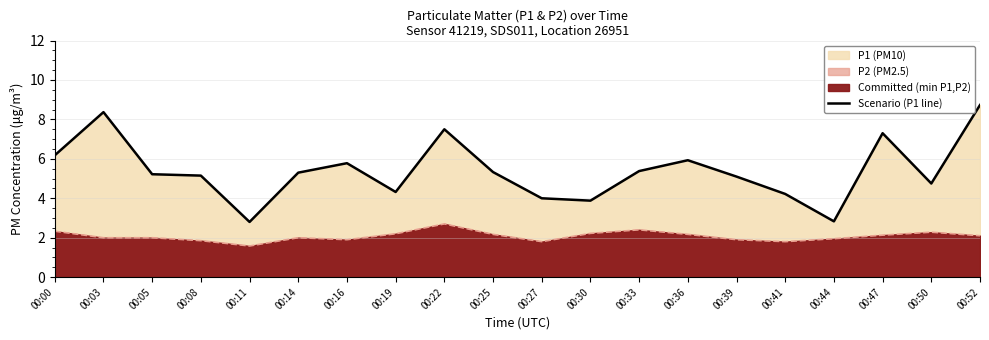

Rank the categories by value from lowest to highest.

00:11, 00:44, 00:30, 00:27, 00:41, 00:19, 00:50, 00:39, 00:08, 00:05, 00:14, 00:25, 00:33, 00:16, 00:36, 00:00, 00:47, 00:22, 00:03, 00:52